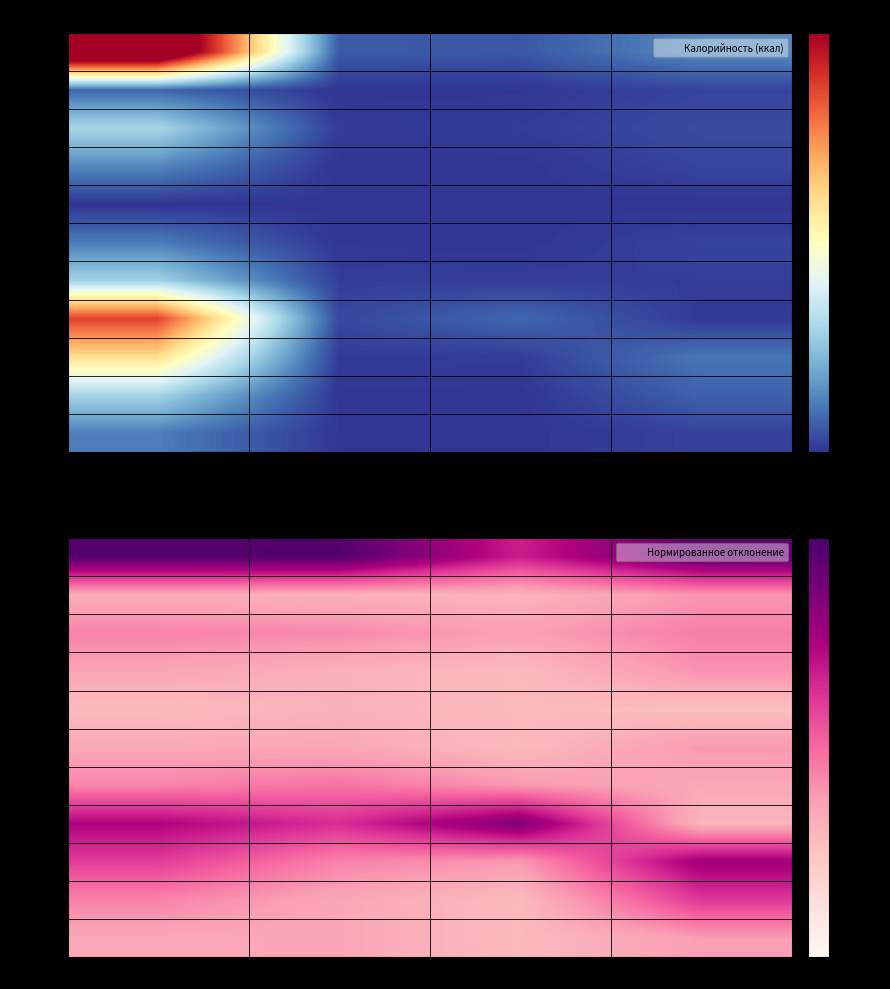

At which label is Йогурт closest to 0?

Углеводы